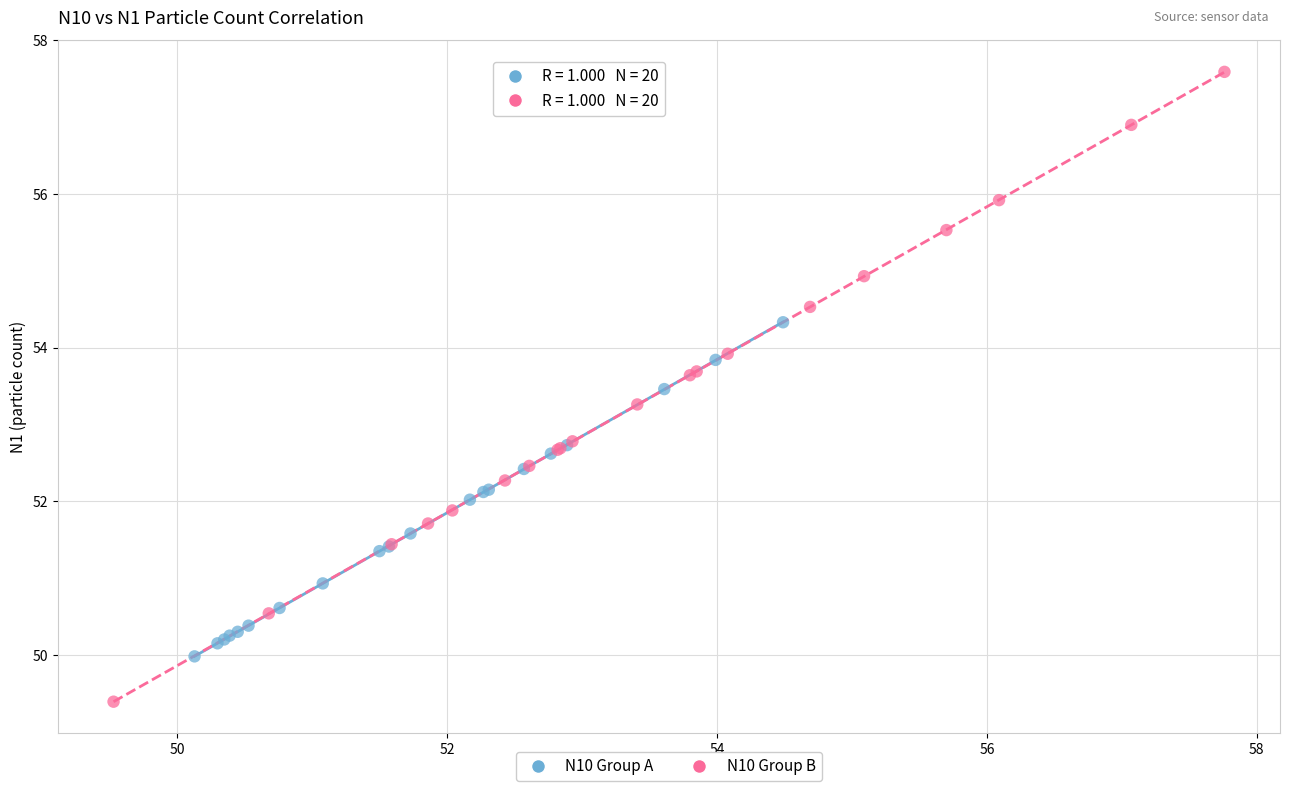

Which series contains the highest Y value?

N10 Group B